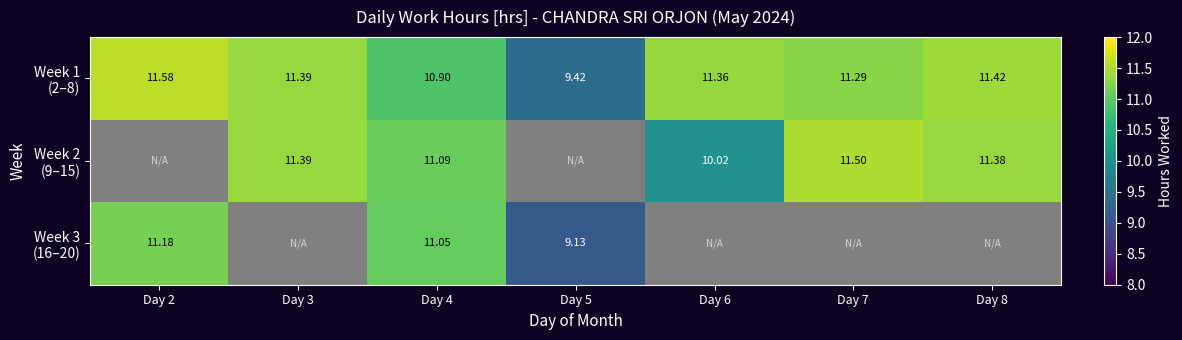

What is the difference between the maximum and second lowest values in the Week 1 (2–8) series?

0.7